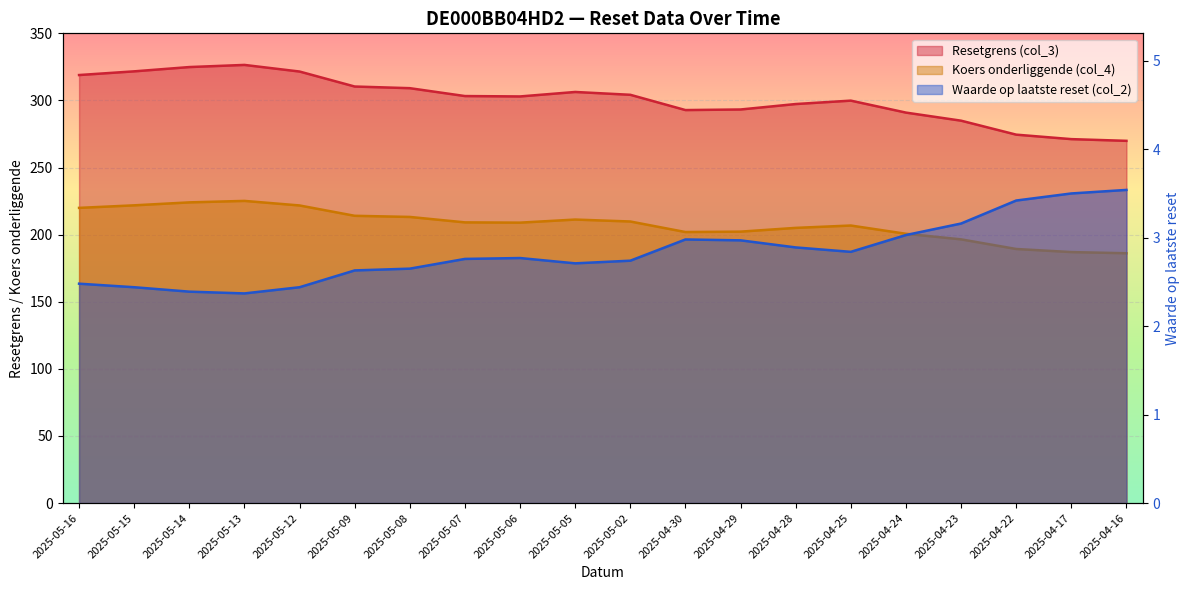

Reading right to left, extract all data points from this chart.

Resetgrens (col_3): 2025-04-16=269.9	2025-04-17=271.2	2025-04-22=274.5	2025-04-23=284.9	2025-04-24=290.9	2025-04-25=299.9	2025-04-28=297.3	2025-04-29=293.3	2025-04-30=292.8	2025-05-02=304.2	2025-05-05=306.3	2025-05-06=303.0	2025-05-07=303.3	2025-05-08=309.1	2025-05-09=310.4	2025-05-12=321.5	2025-05-13=326.5	2025-05-14=324.9	2025-05-15=321.7	2025-05-16=318.9
Koers onderliggende (col_4): 2025-04-16=186.1	2025-04-17=187.0	2025-04-22=189.3	2025-04-23=196.5	2025-04-24=200.7	2025-04-25=206.8	2025-04-28=205.1	2025-04-29=202.2	2025-04-30=201.9	2025-05-02=209.8	2025-05-05=211.2	2025-05-06=208.9	2025-05-07=209.2	2025-05-08=213.2	2025-05-09=214.1	2025-05-12=221.8	2025-05-13=225.2	2025-05-14=224.1	2025-05-15=221.8	2025-05-16=219.9
Waarde op laatste reset (col_2): 2025-04-16=3.5	2025-04-17=3.5	2025-04-22=3.4	2025-04-23=3.2	2025-04-24=3.0	2025-04-25=2.8	2025-04-28=2.9	2025-04-29=3.0	2025-04-30=3.0	2025-05-02=2.7	2025-05-05=2.7	2025-05-06=2.8	2025-05-07=2.8	2025-05-08=2.6	2025-05-09=2.6	2025-05-12=2.4	2025-05-13=2.4	2025-05-14=2.4	2025-05-15=2.4	2025-05-16=2.5